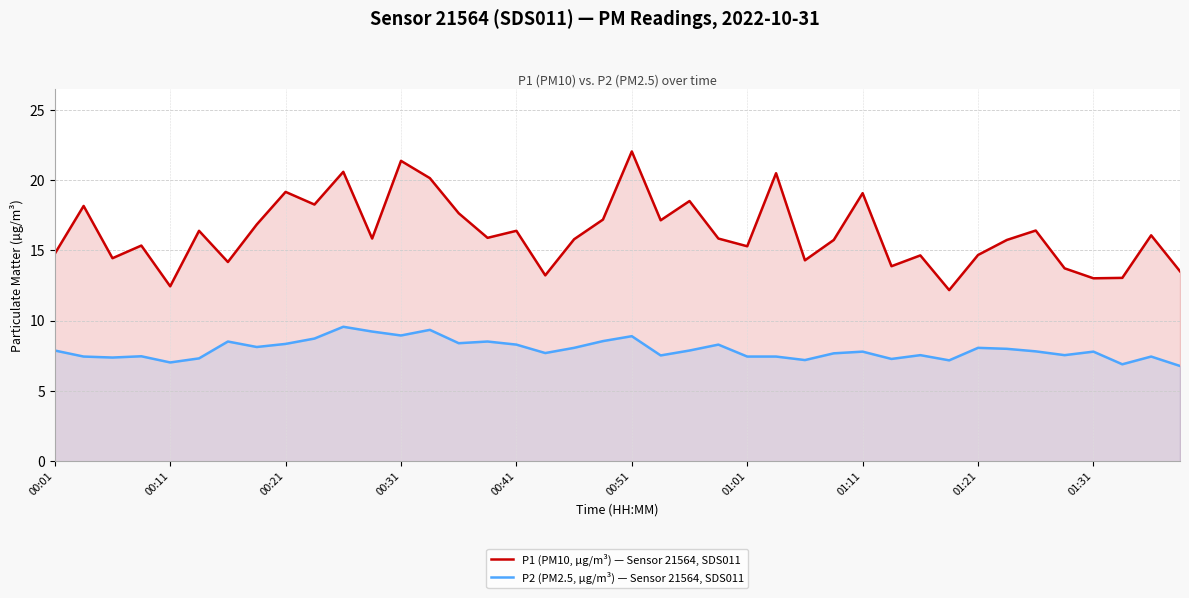

What is the sum of all P2 (PM2.5, µg/m³) — Sensor 21564, SDS011 values?

317.5